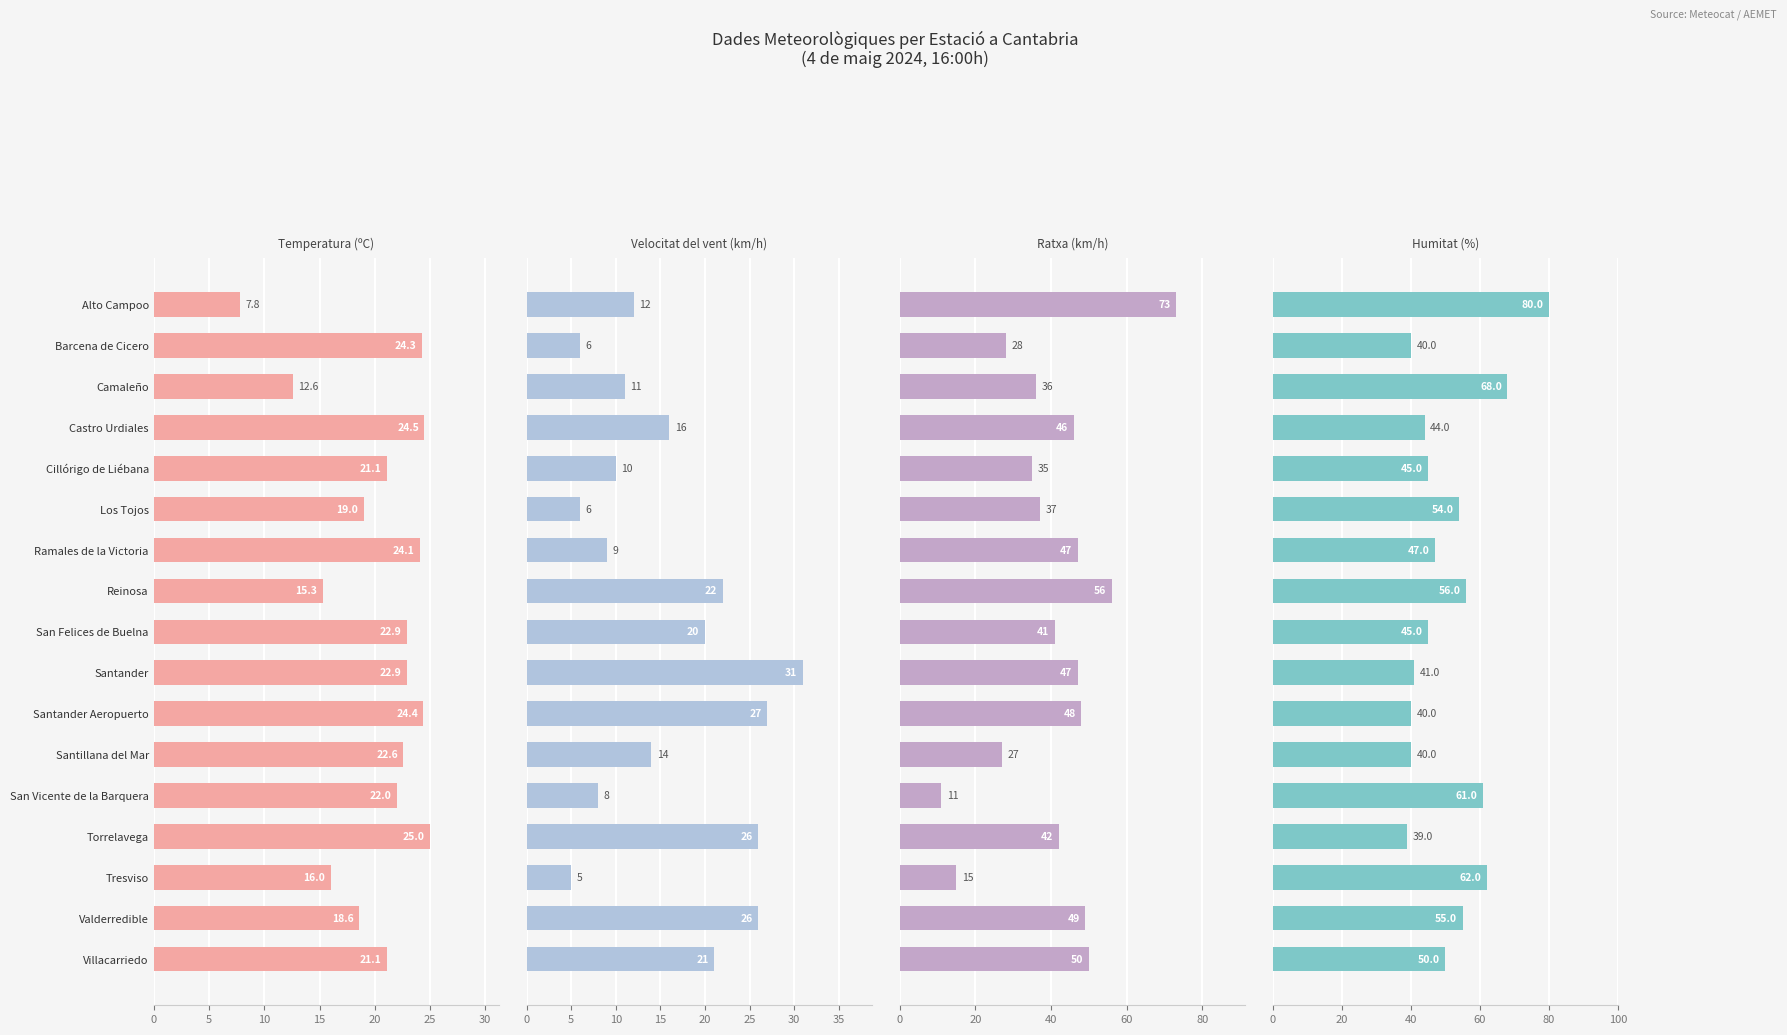

Which series has the largest range (max minus min)?

Ratxa (km/h)